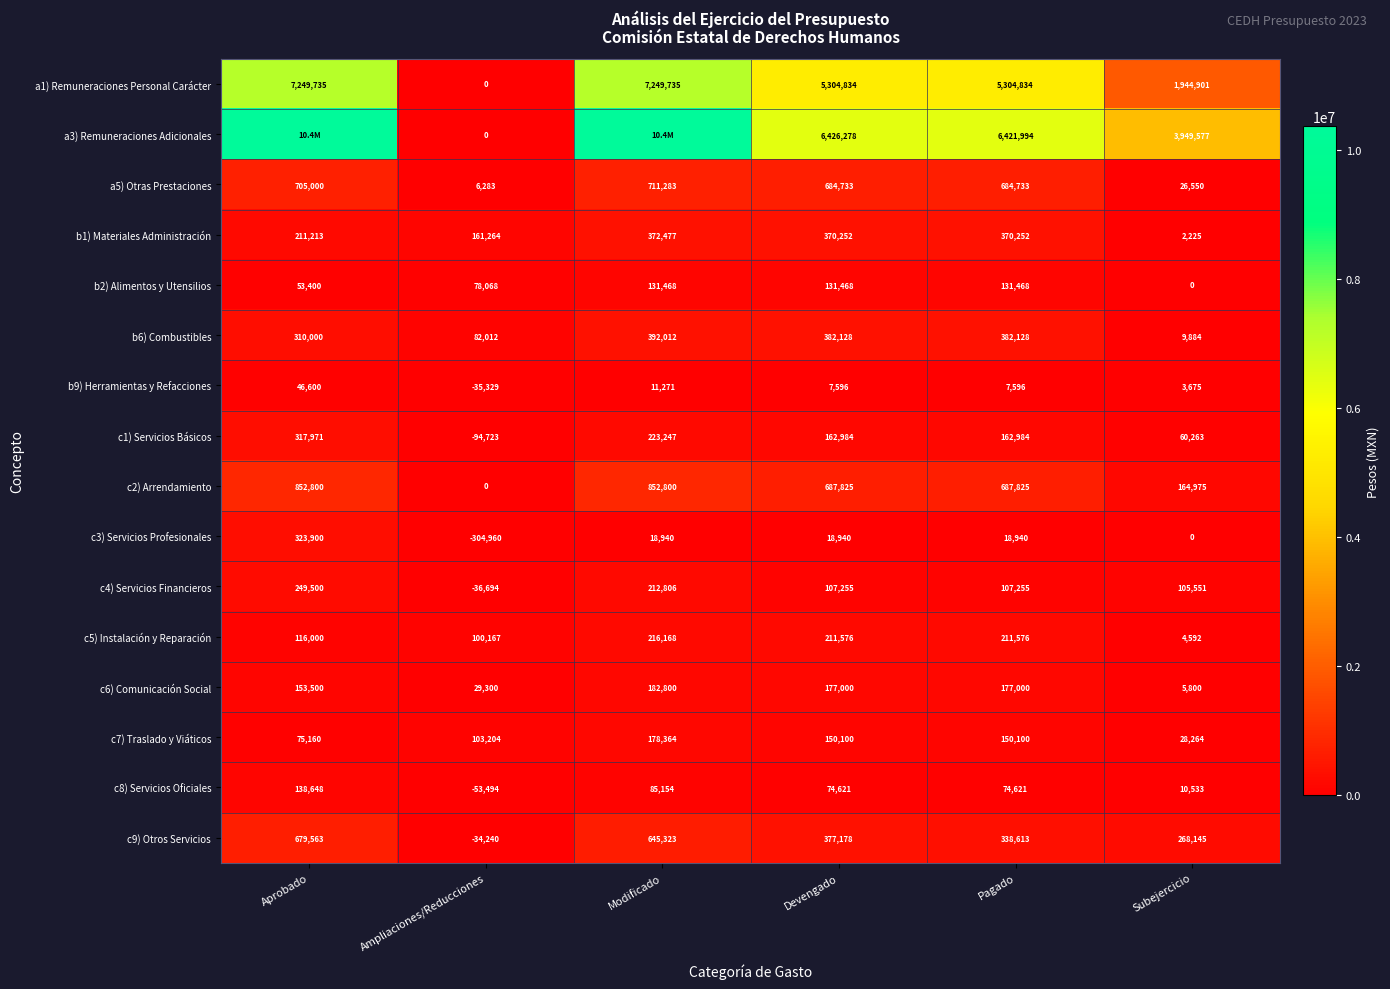

What is the average value of the a5) Otras Prestaciones series?

469764